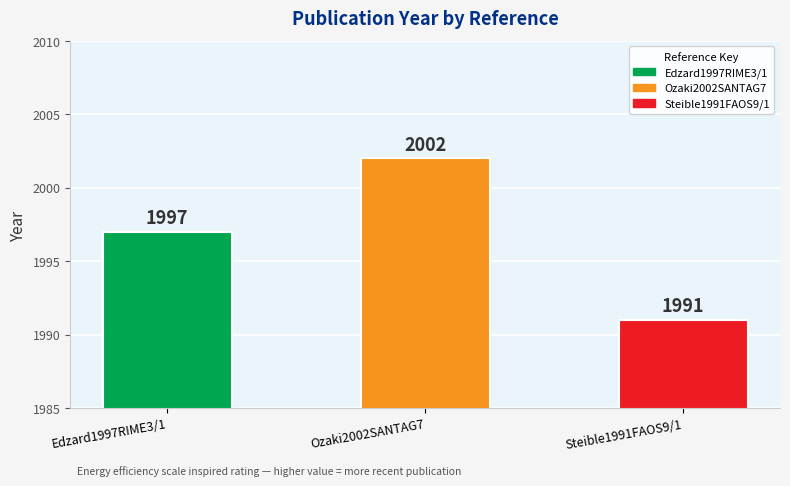

What is the change in value from Edzard1997RIME3/1 to Steible1991FAOS9/1?

-6